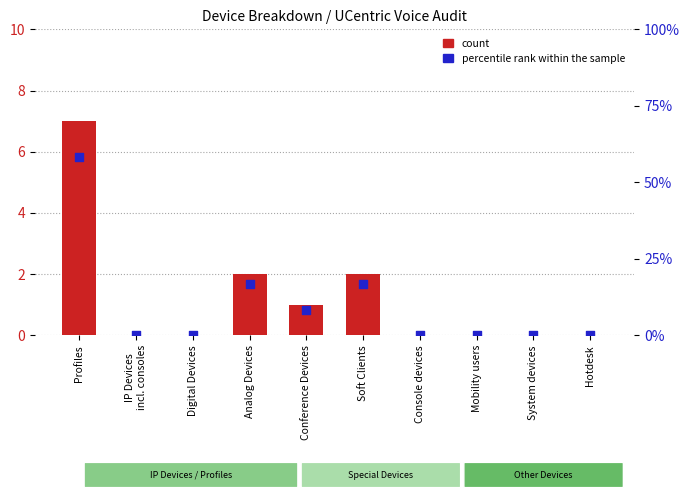

Which series has the largest Y range (max minus min)?

percentile rank within the sample